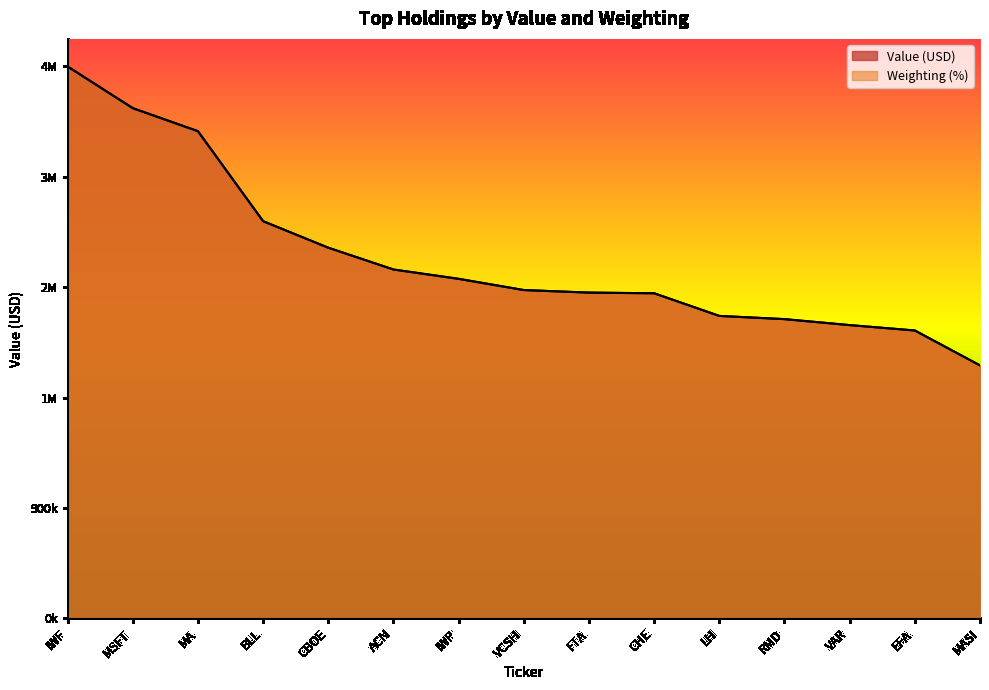

What is the value of the Value (USD) point at the 15th from the left?

2064000.0